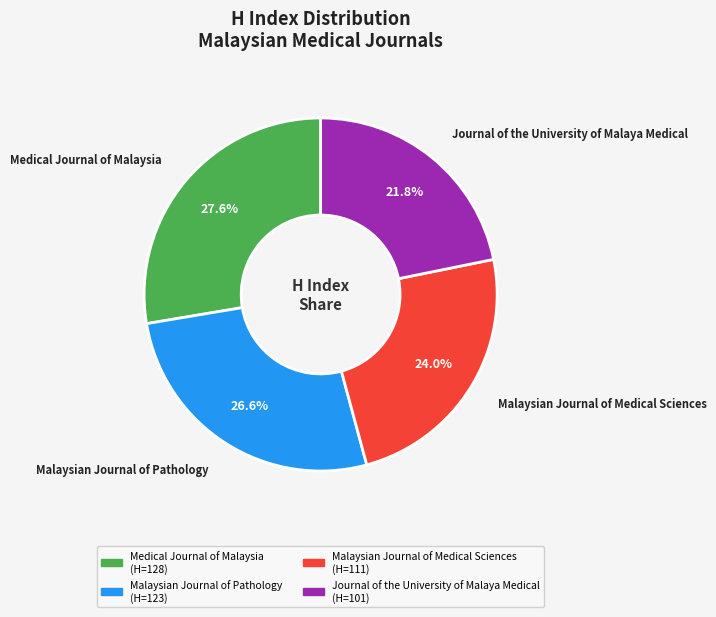

What percentage is the Medical Journal of Malaysia slice, to the nearest percent?

28%